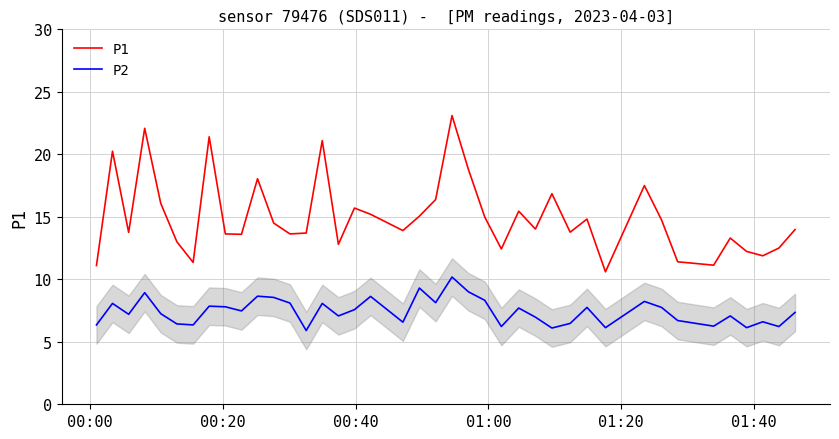

What is the minimum value for P1?

10.6